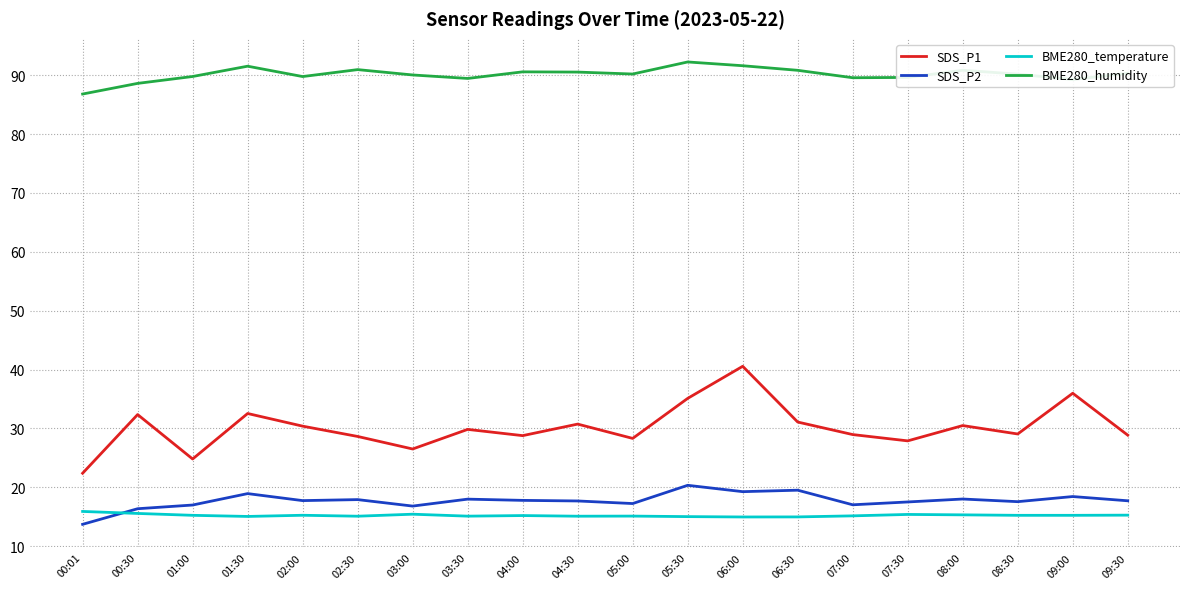

What is the highest value of the SDS_P2 series?

20.3